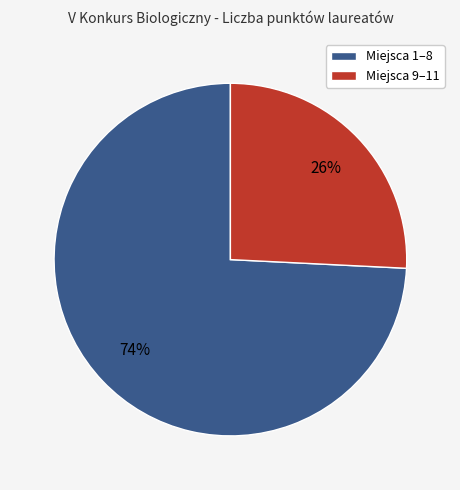

To the nearest percent, what is the average slice percentage?

50%